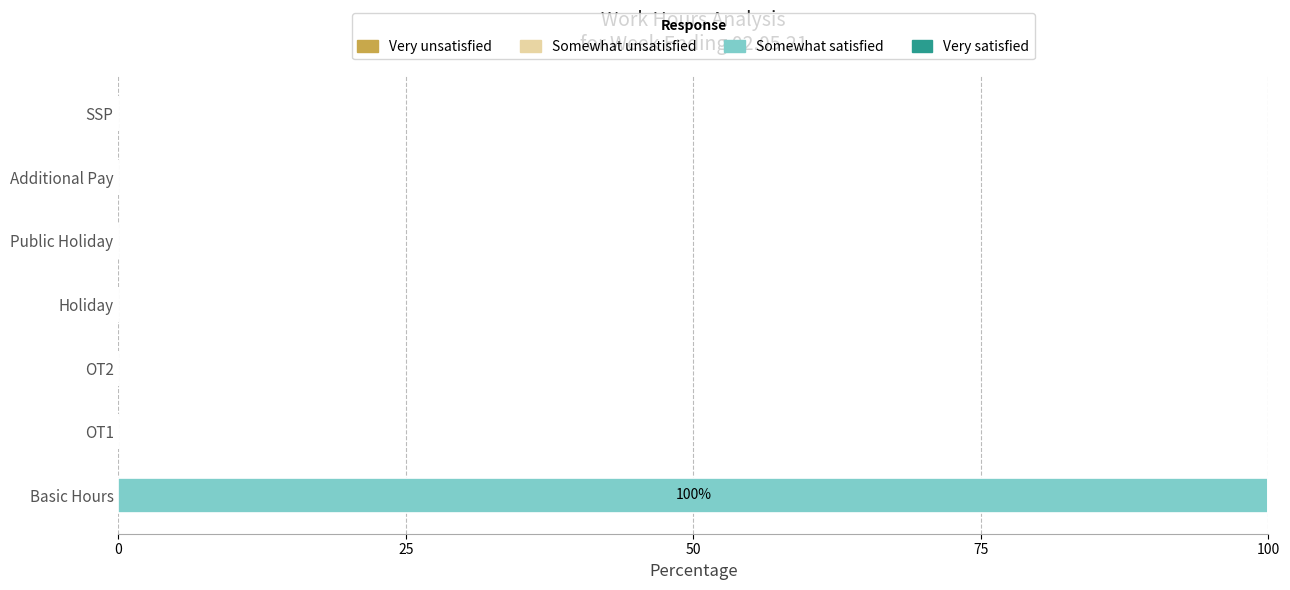

Does the chart contain stacked bars?

No